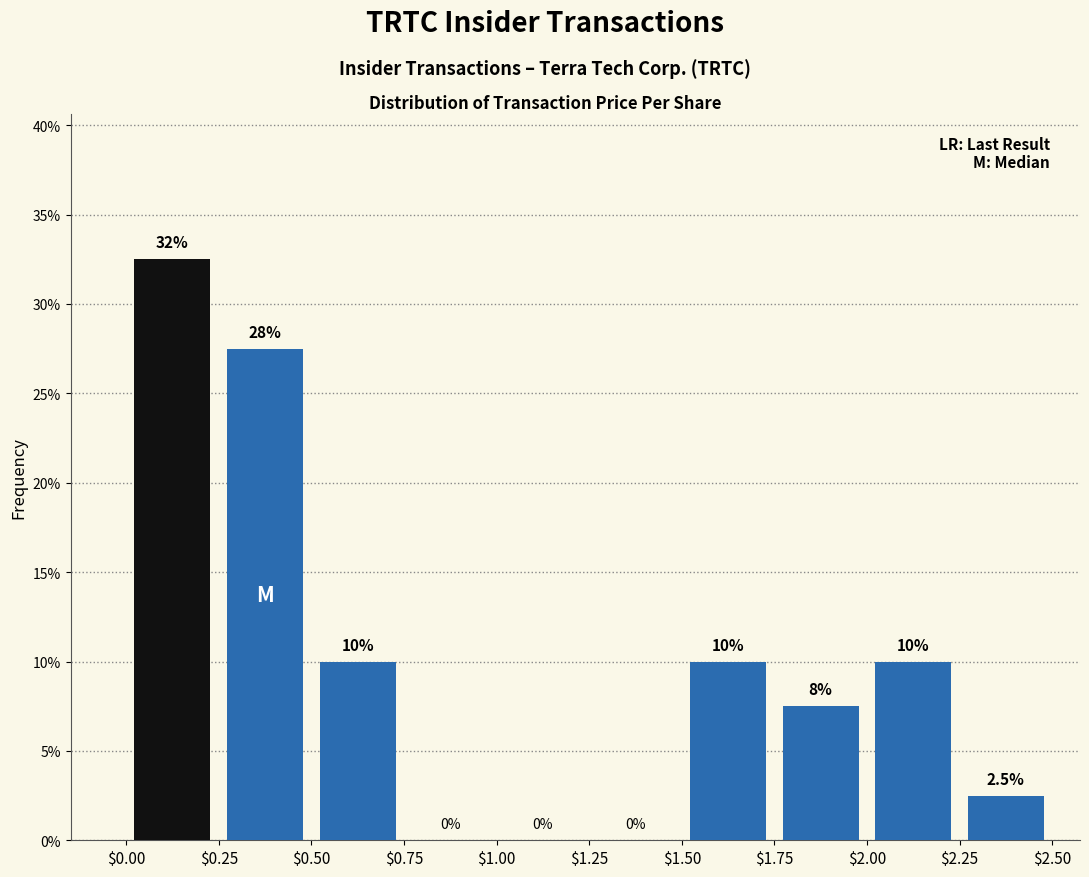

Over which range of the x-axis is the bar tallest?

$0.00 to $0.25